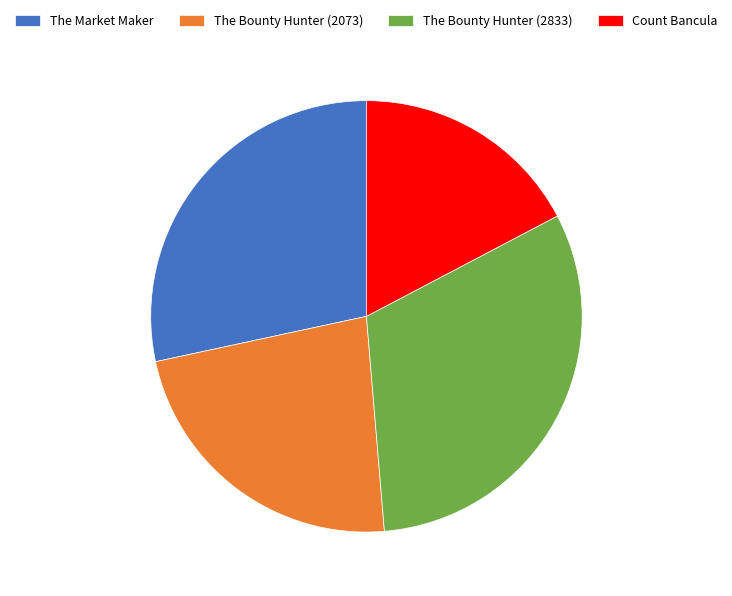

Count the number of slices in the pie.

4